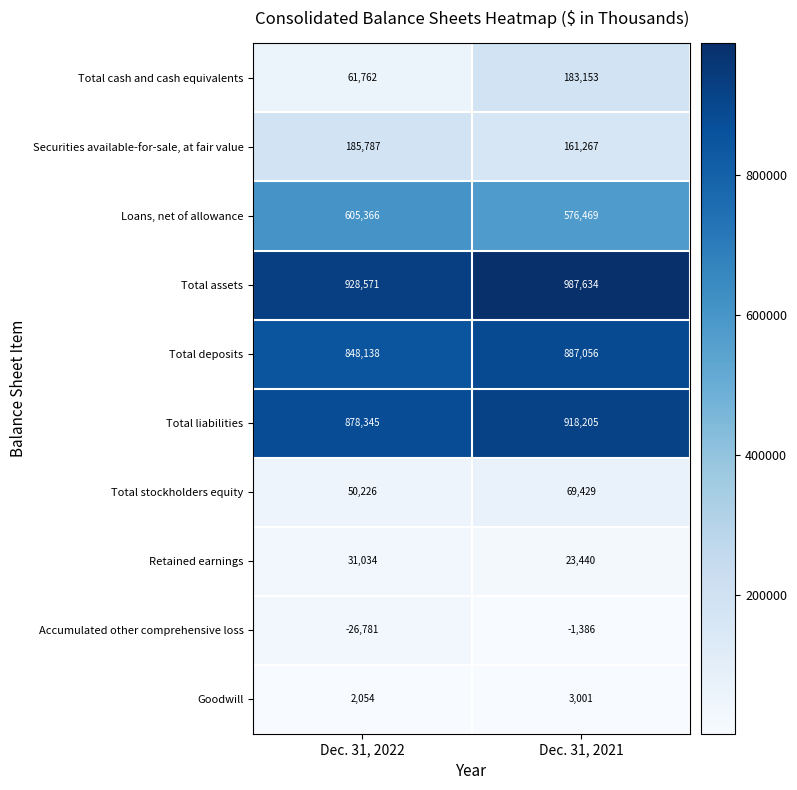

What is the difference between the Total stockholders equity values at Dec. 31, 2022 and Dec. 31, 2021?

19203